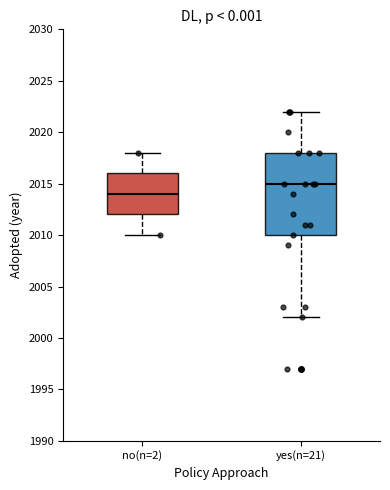

Which box is the tallest, from its lower edge to its upper edge?

yes(n=21)